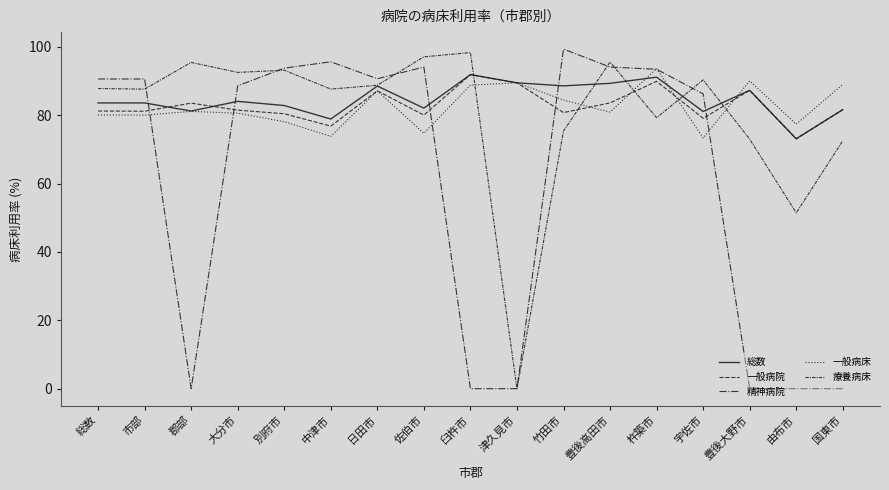

At which label does 総数 reach its minimum?

由布市